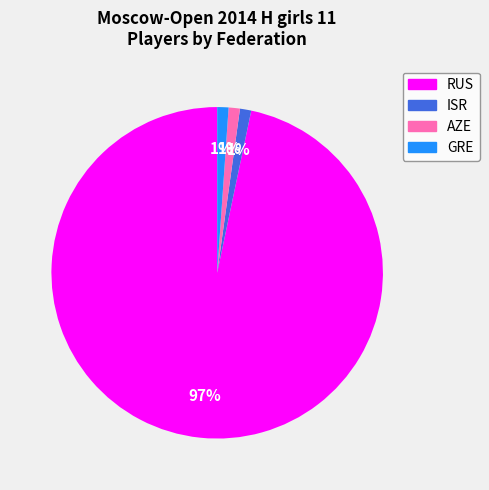

Is it true that AZE is 1% of the pie?

True